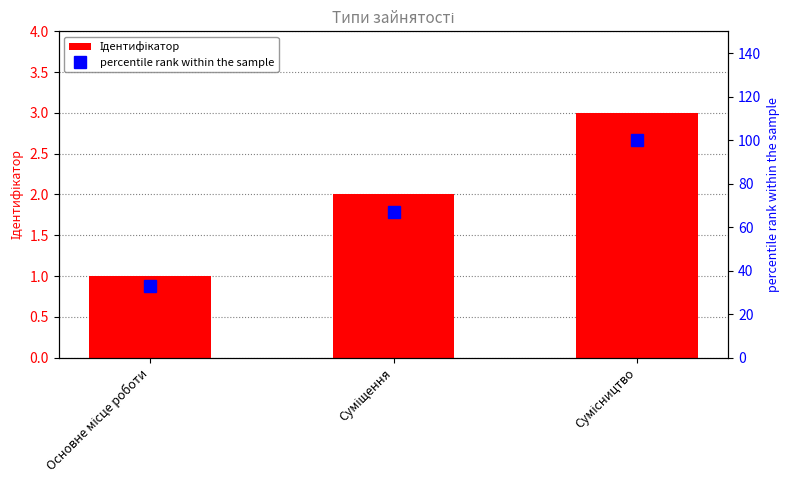

At which category is the sum across all series the highest?

Сумісництво